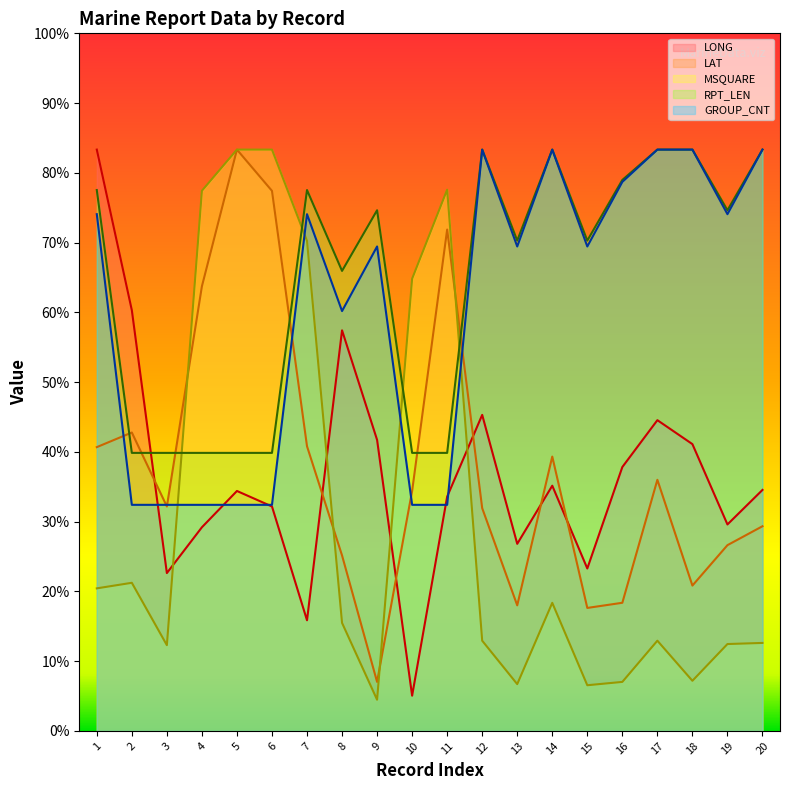

Which category has the lowest value across all series?

9